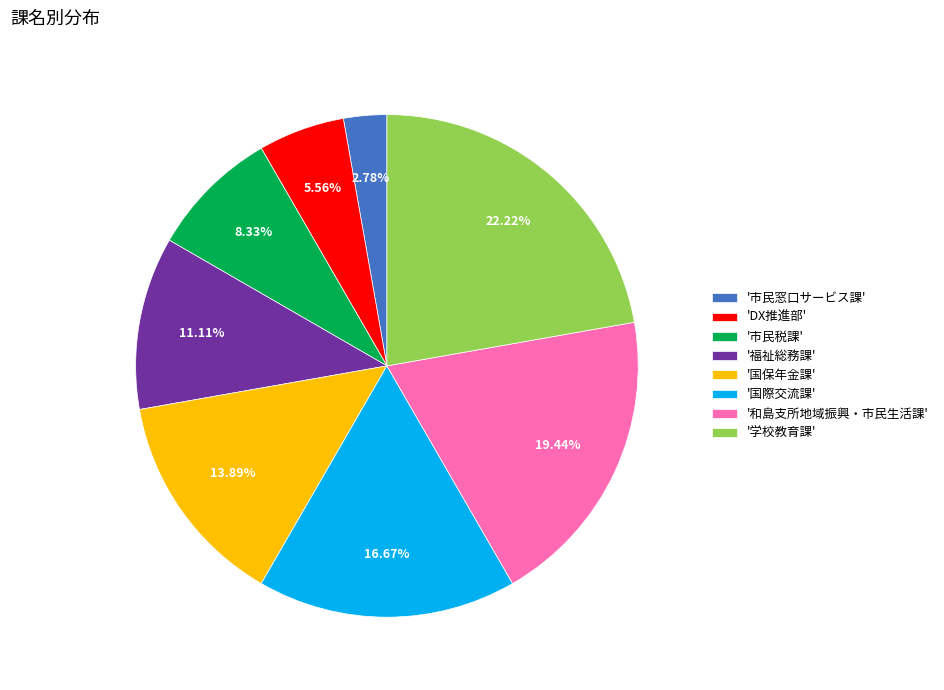

Which slice is the largest?

'学校教育課'